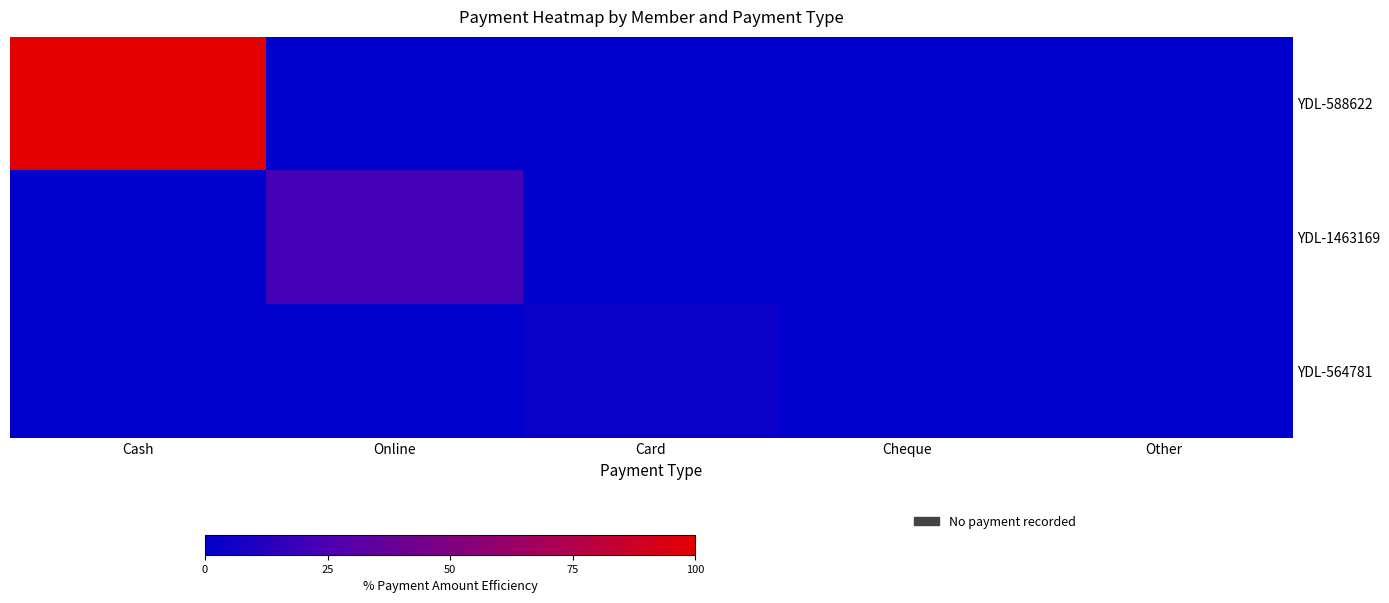

At how many categories does at least one series exceed 39?

1